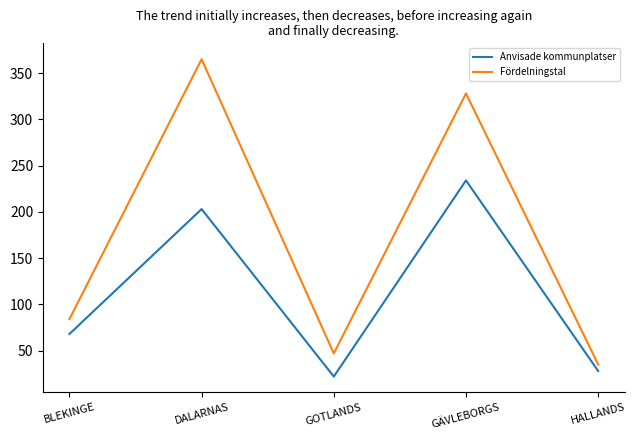

What is the difference between the Fördelningstal values at GOTLANDS and BLEKINGE?

37